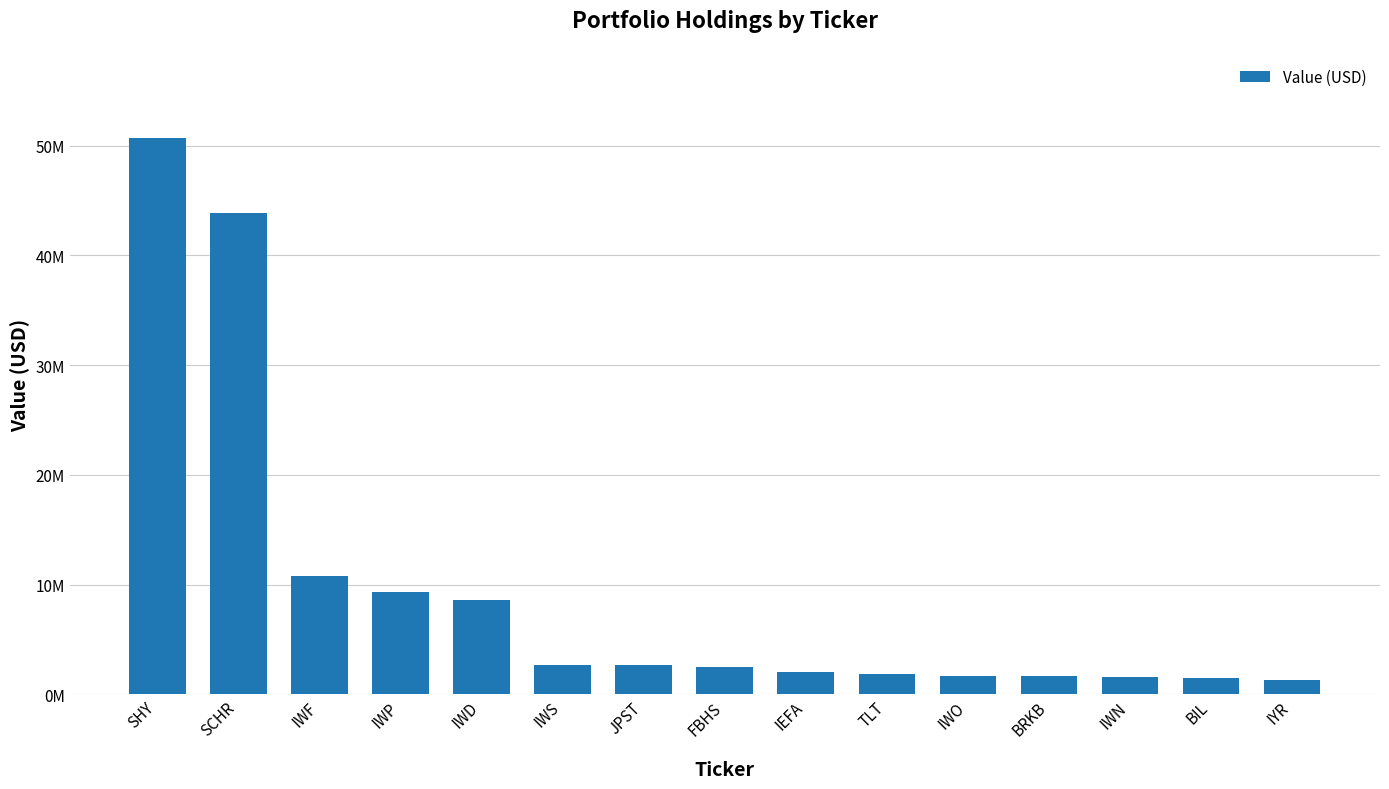

What is the value of the 15th bar from the left?

1265000